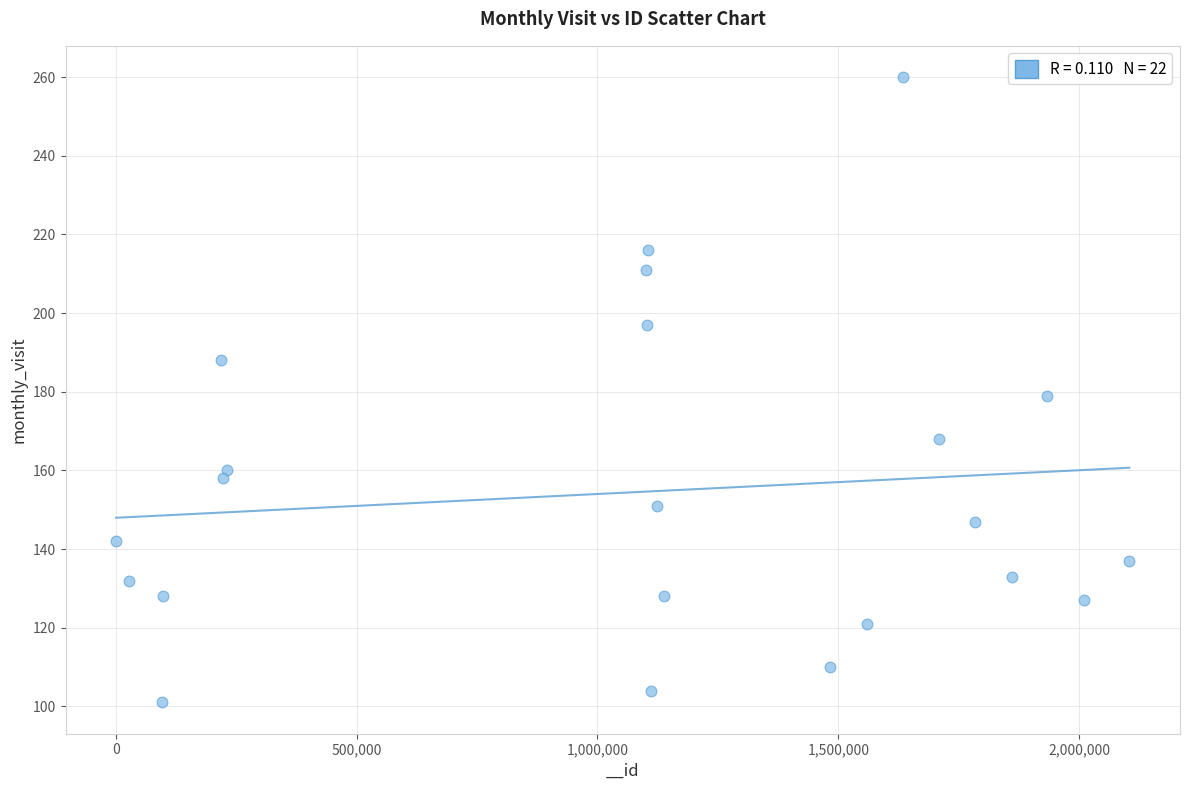

What is the range of Y values (max minus min)?

159